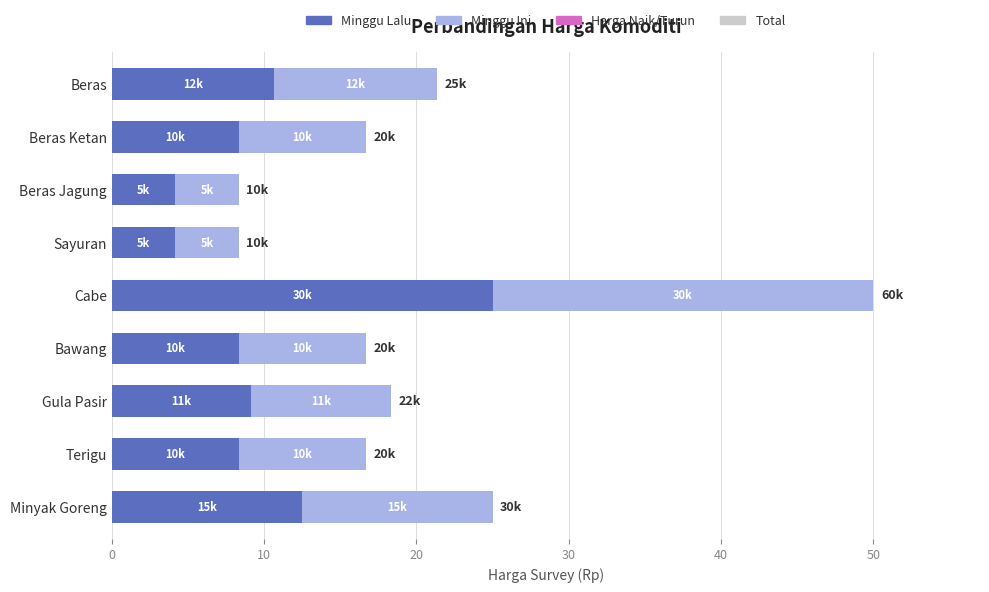

What is the difference between the Minggu Lalu values at Sayuran and Bawang?

4.2